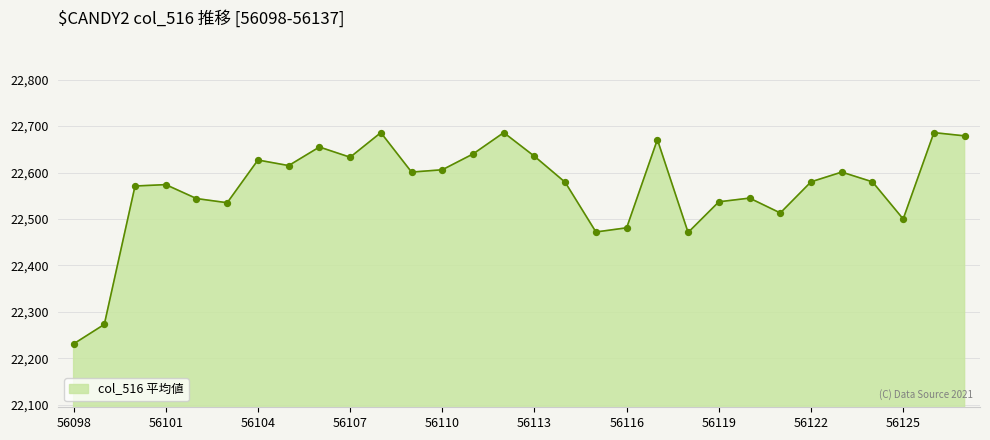

What is the maximum value shown in the chart?

22686